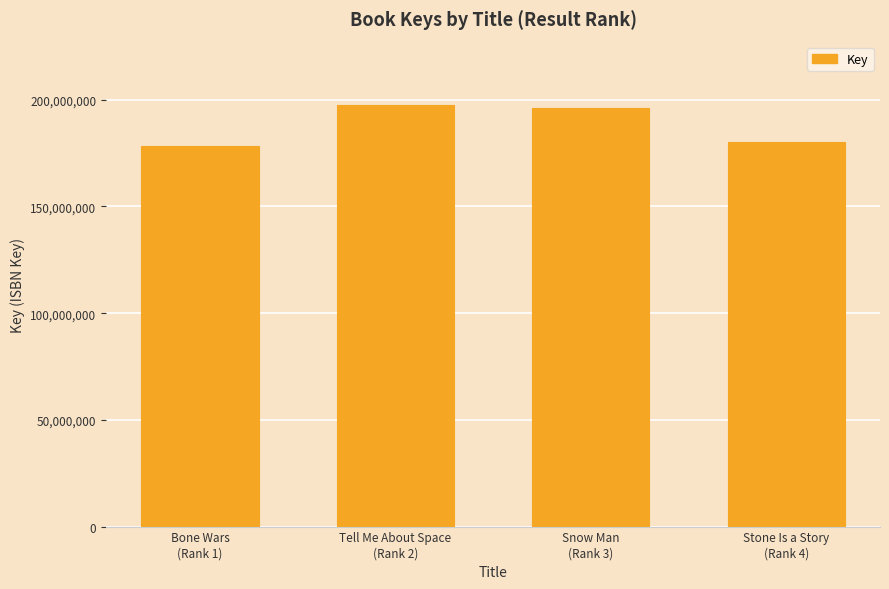

Is it true that the value at Bone Wars
(Rank 1) is 87078932?

False